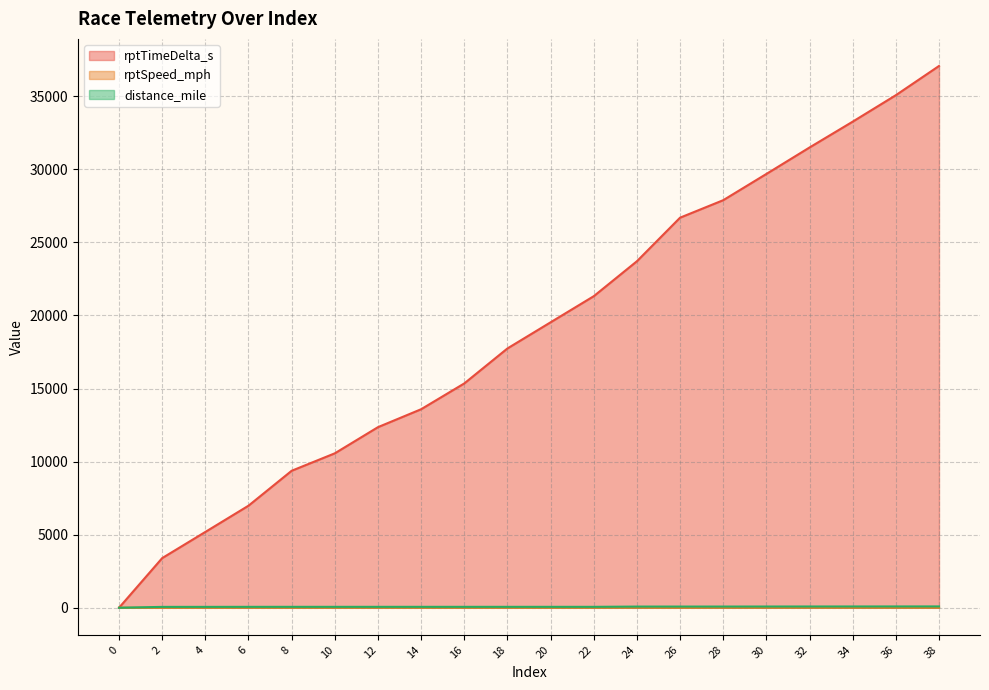

Does the chart display data point markers on the line(s)?

No